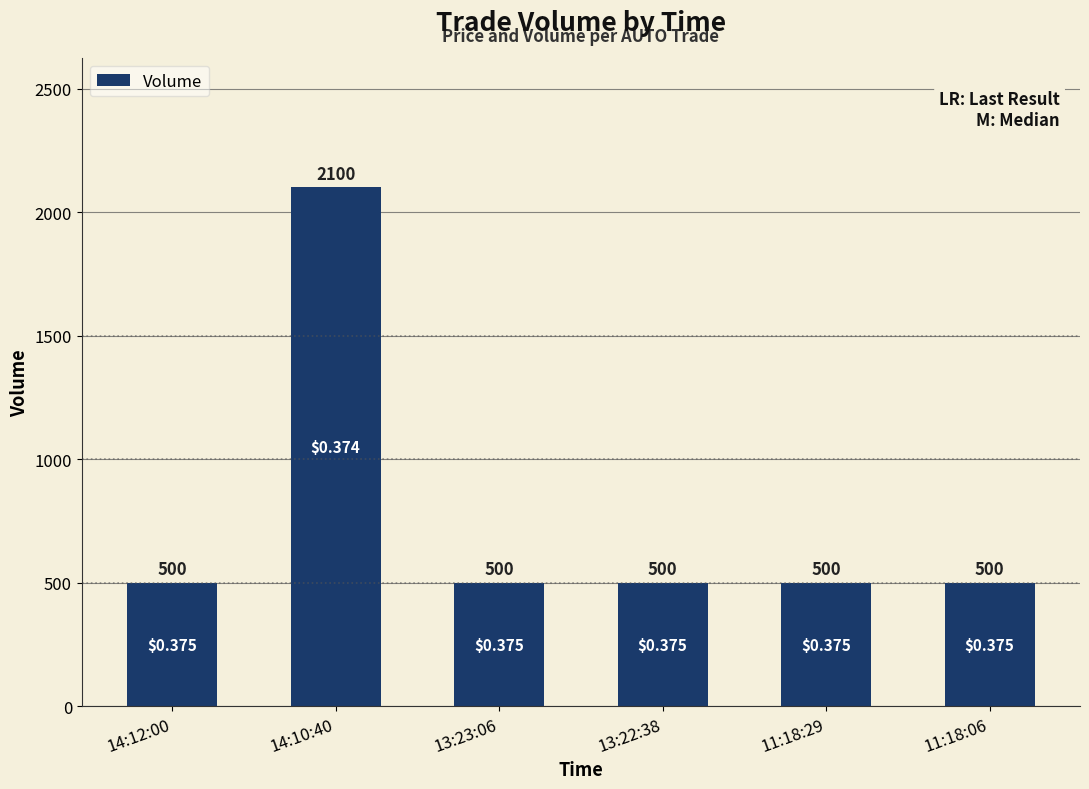

What is the label of the 2nd bar from the right?

11:18:29